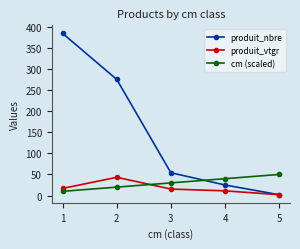

What is the maximum value for cm (scaled)?

50.0